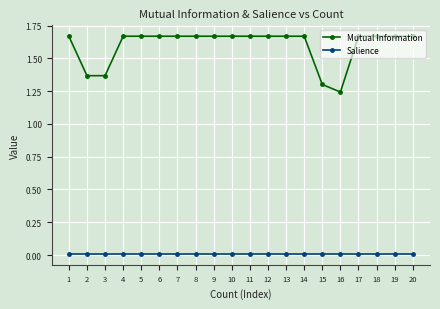

The value of Mutual Information at 11 is 0.4. True or false?

False